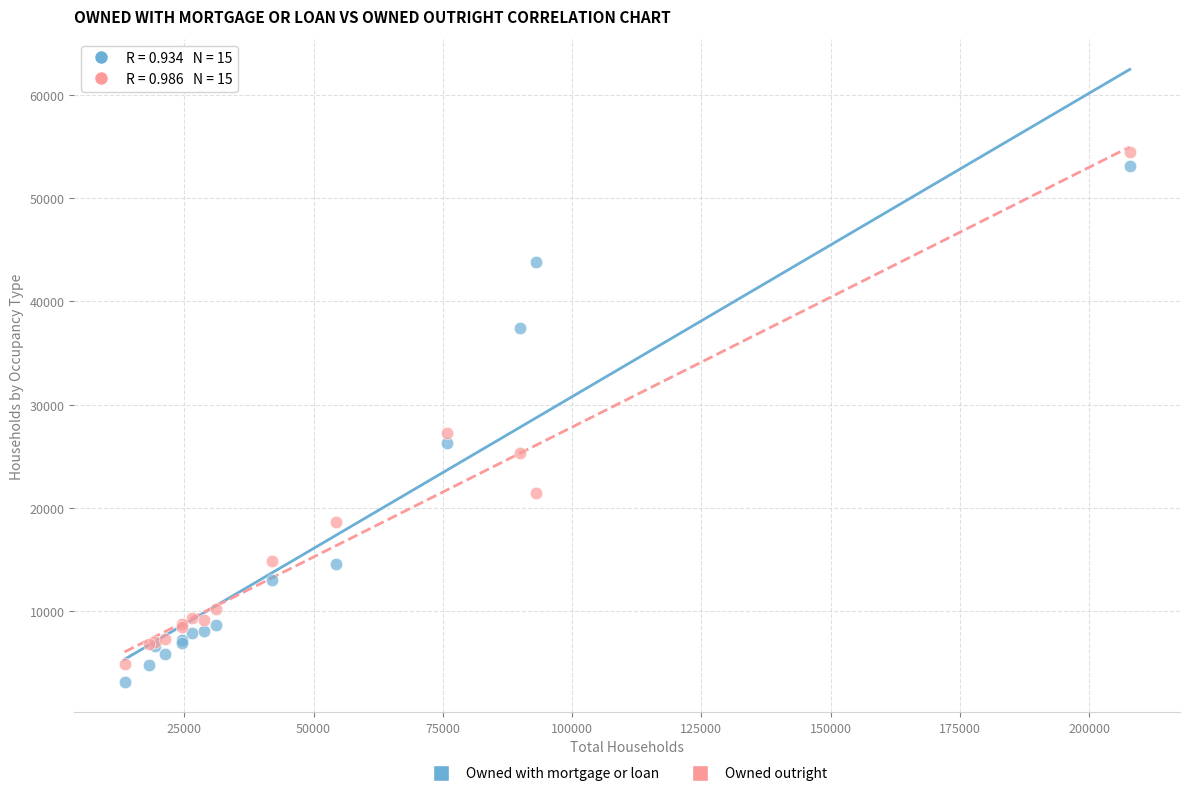

What is the X range (max minus min) for the scatter plot?

194391